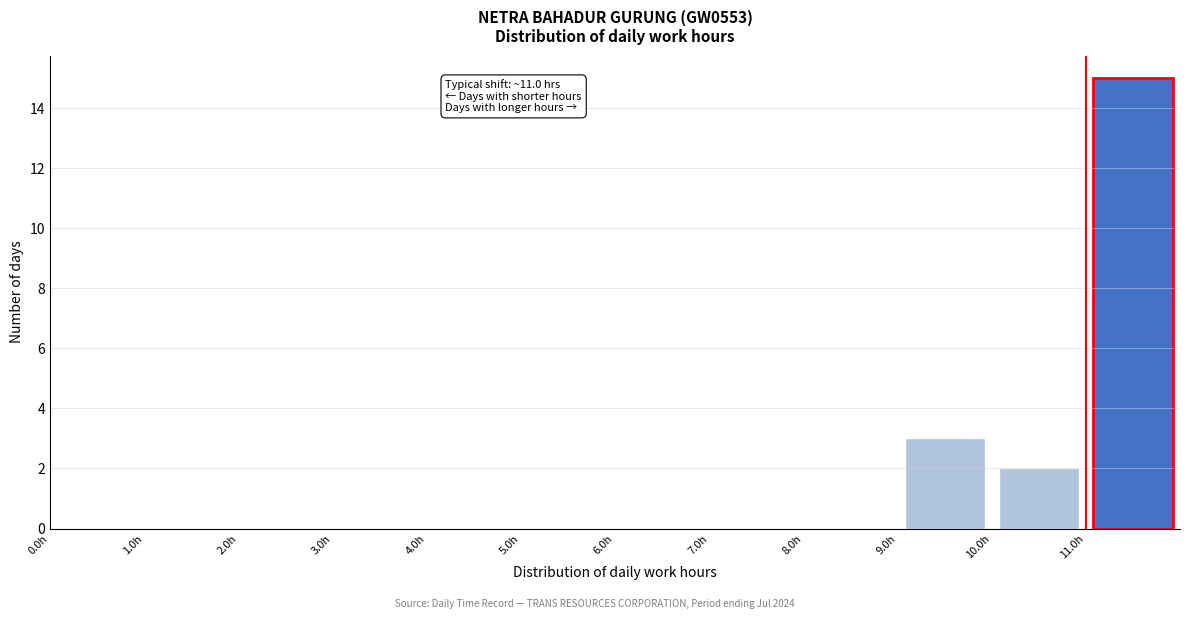

Over which range of the x-axis is the bar tallest?

11 to 12